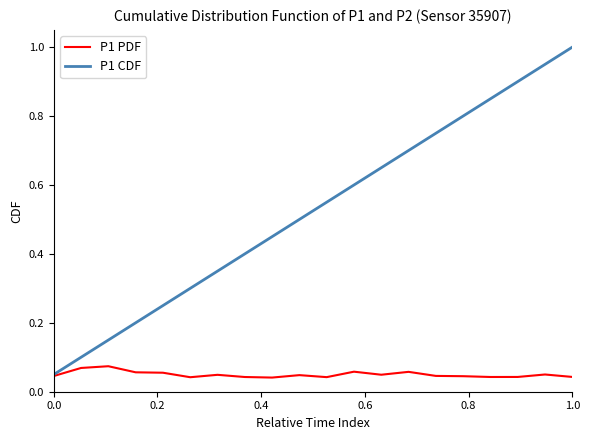

List the series in order of their peak value, highest first.

P1 CDF, P1 PDF